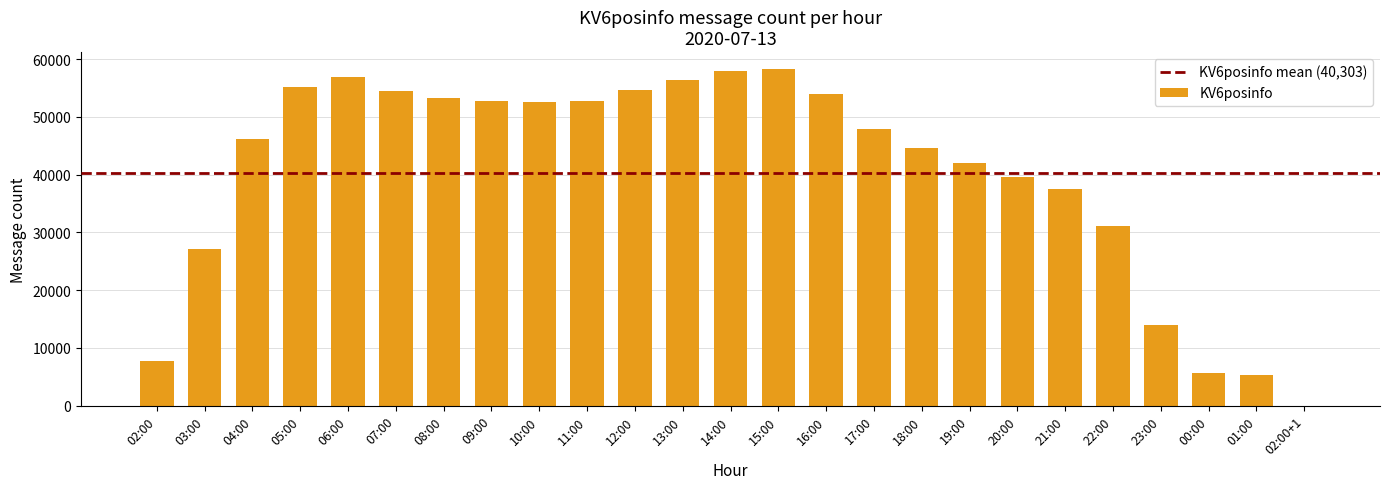

The chart shows a value of 8262 at 22:00. True or false?

False